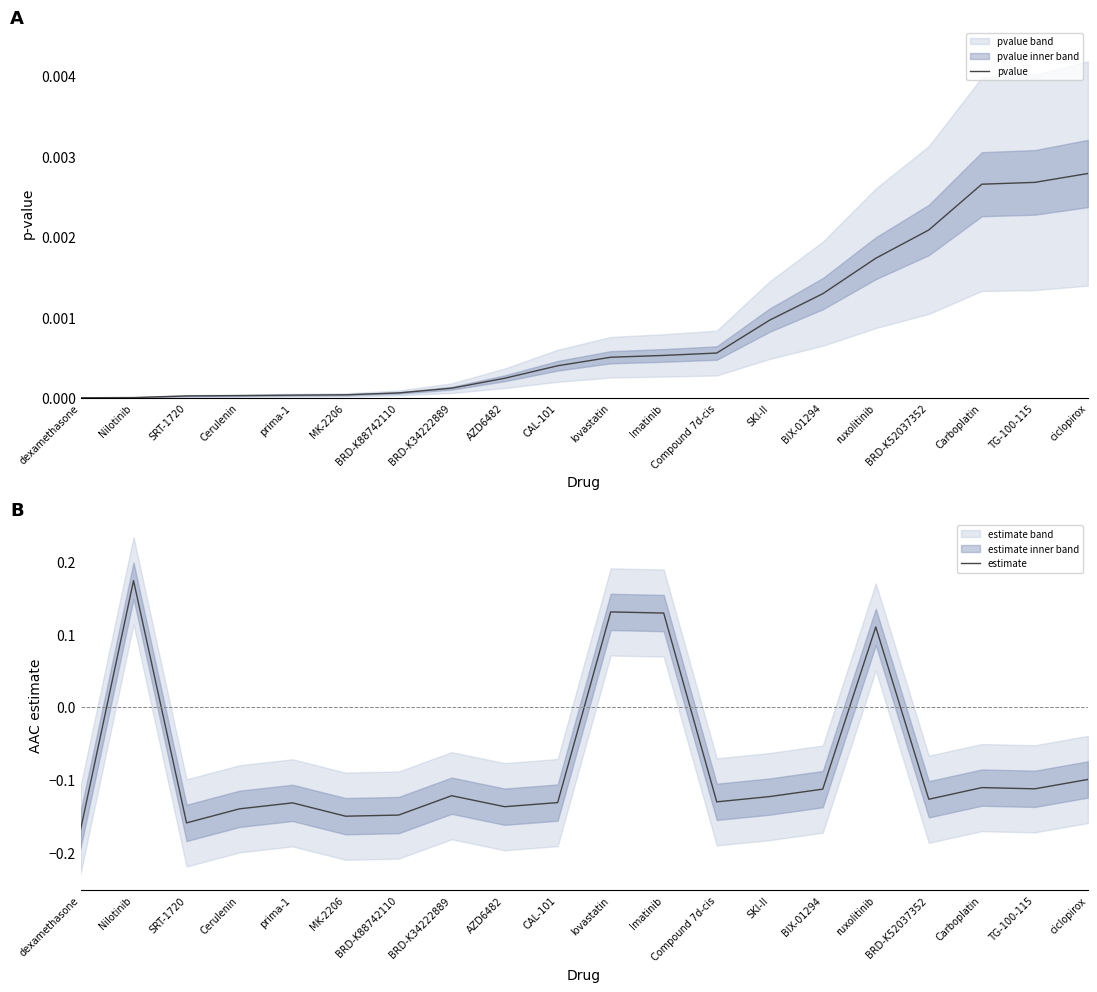

How many data points does each series have?

20